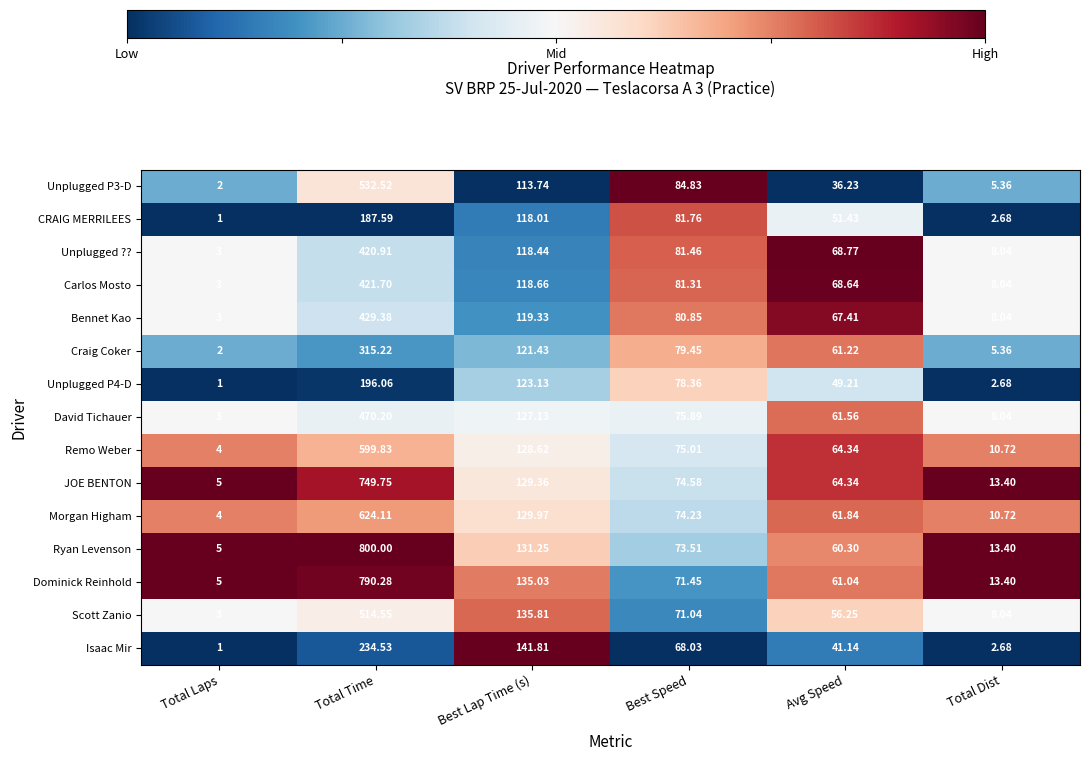

At which category is the sum across all series the highest?

Total Time